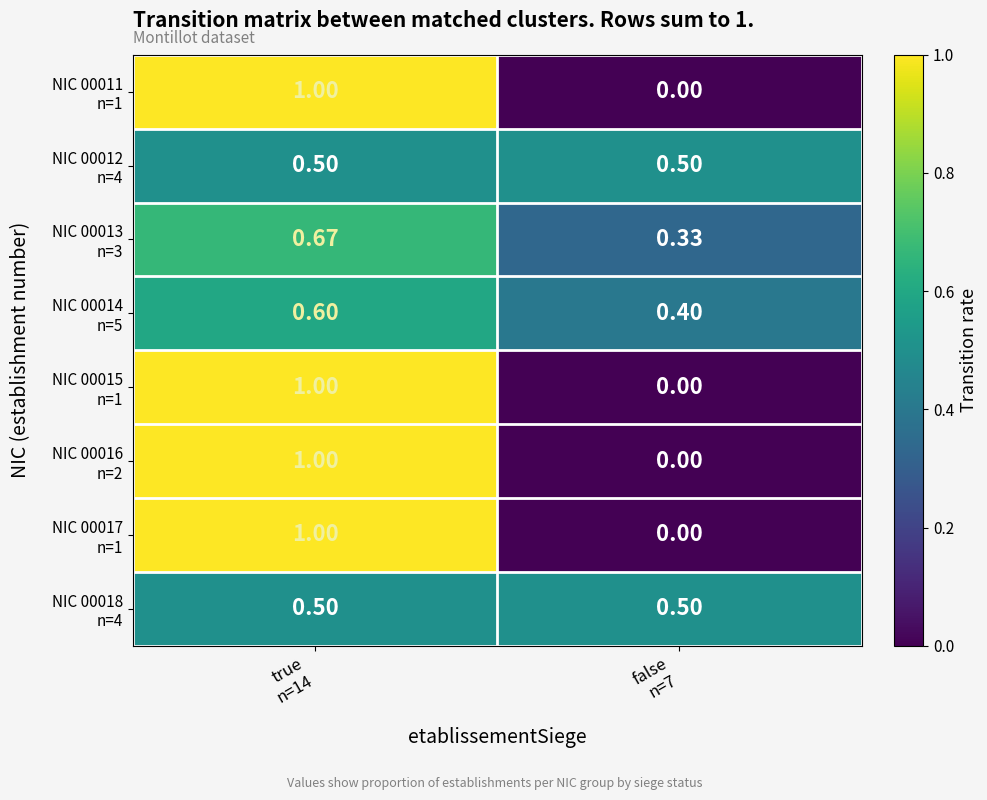

Which category has the lowest value across all series?

false
n=7